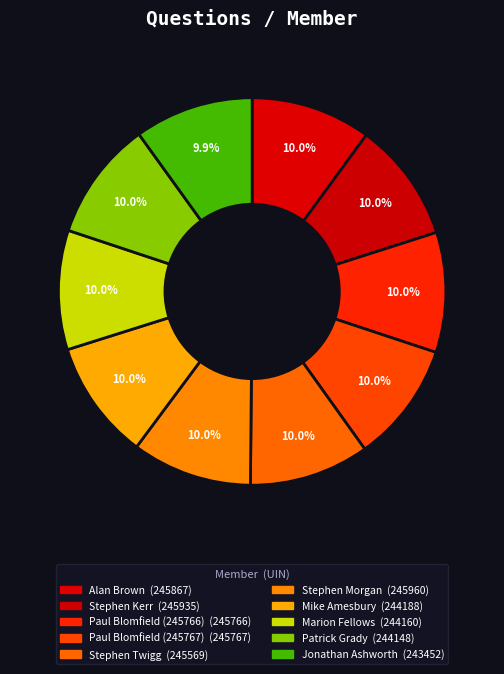

Count the number of slices in the pie.

10